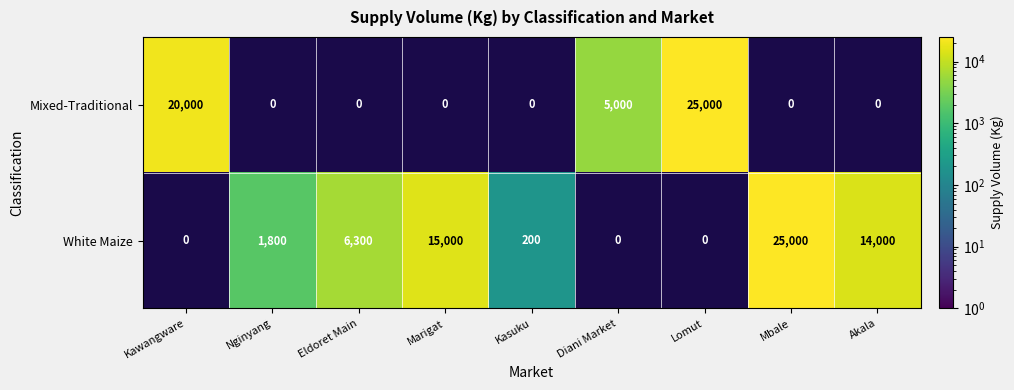

At how many categories does at least one series exceed 4171?

7